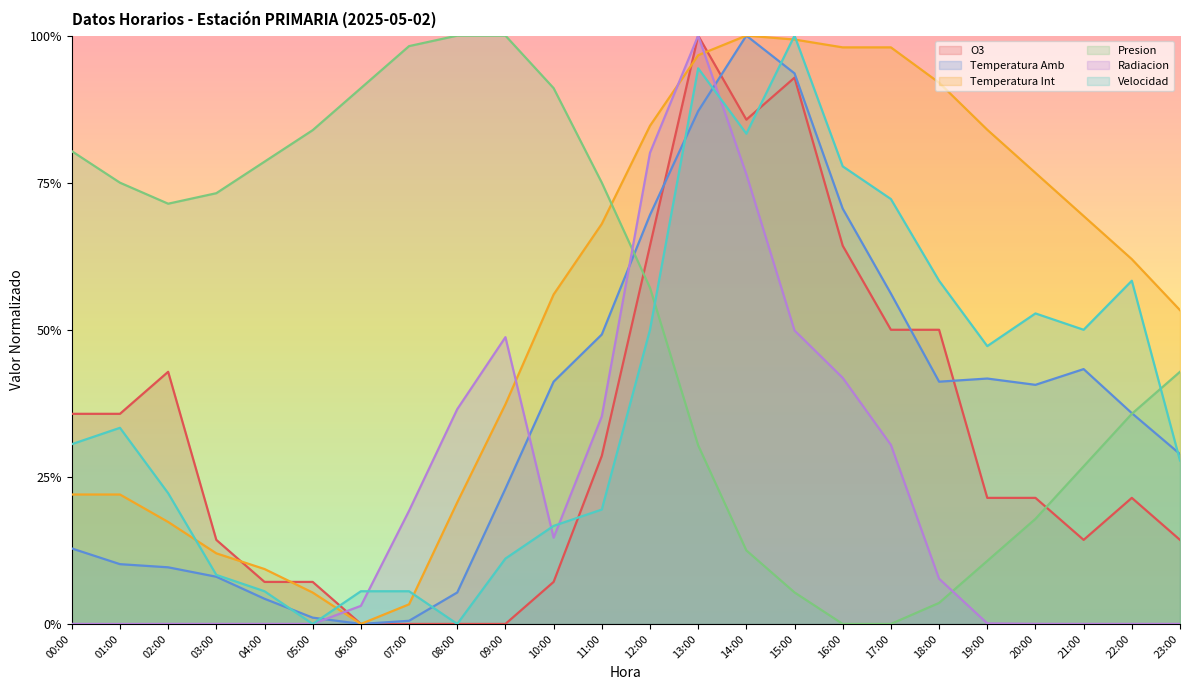

What are all the series names shown in the legend?

O3, Temperatura Amb, Temperatura Int, Presion, Radiacion, Velocidad